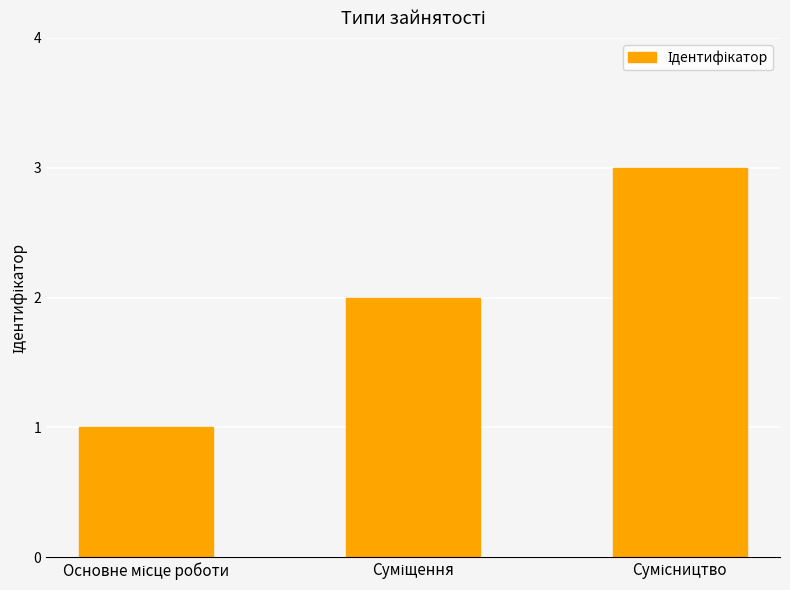

What is the maximum value shown in the chart?

3